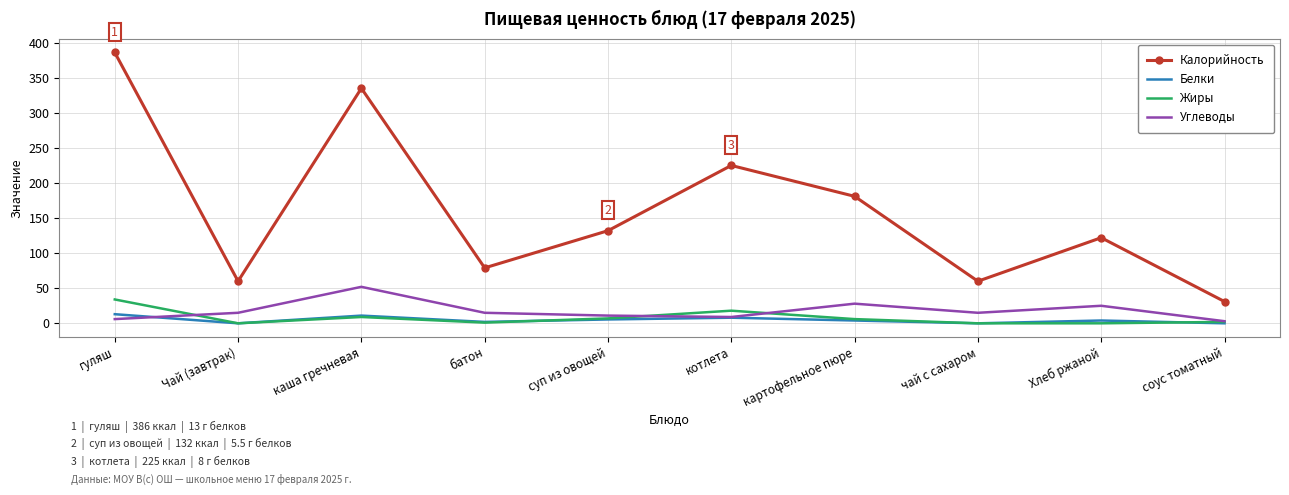

True or false: Белки and Калорийность cross at least once.

False